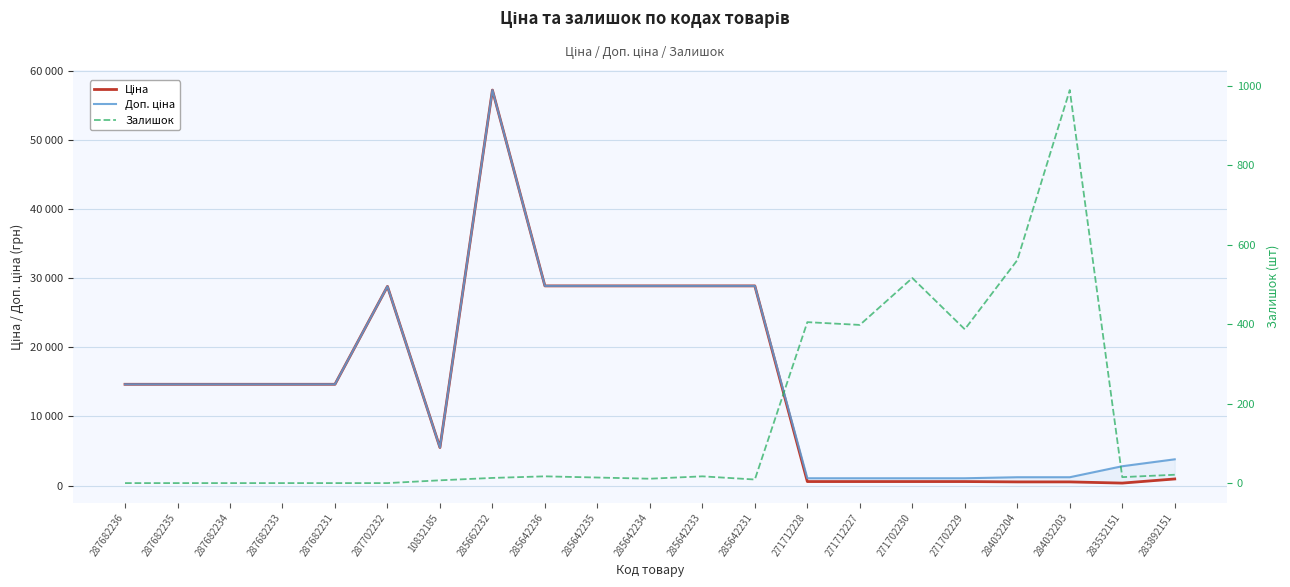

What position from the right is 287682234?

19